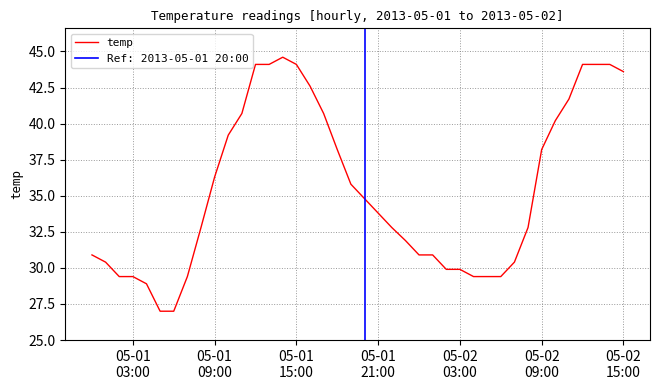

How many series are shown in this chart?

1